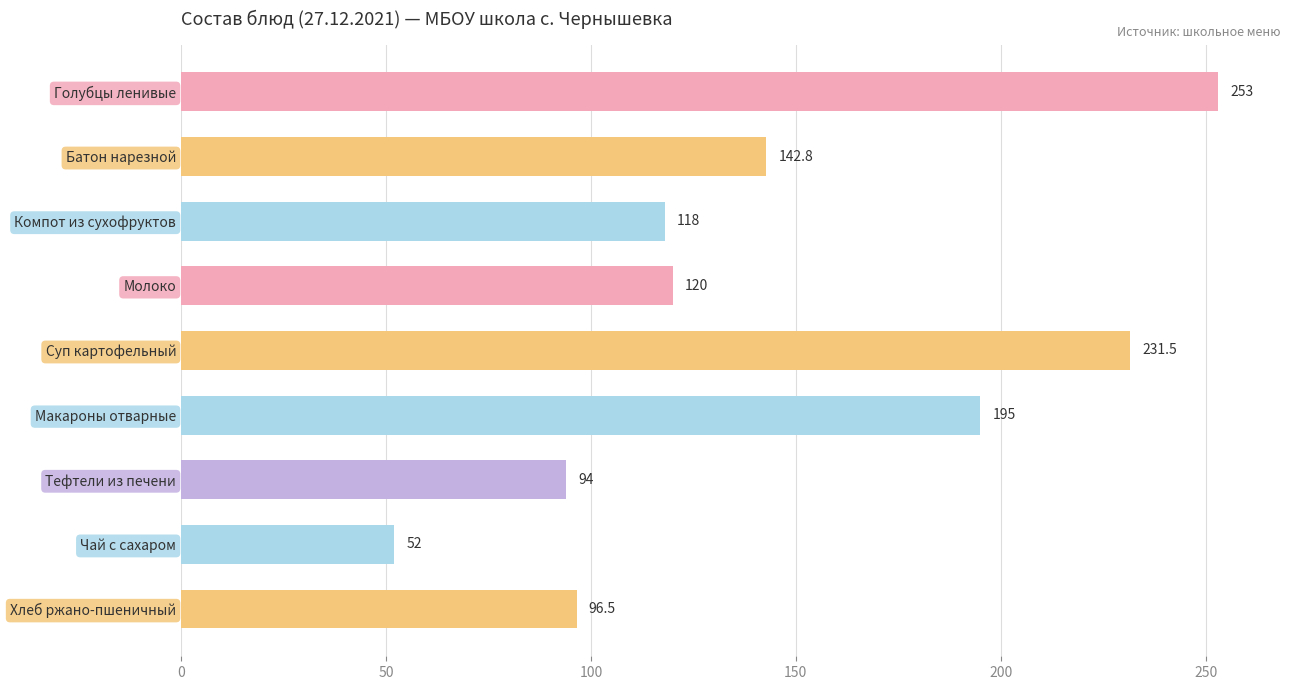

Reading top to bottom, what are all the values shown in this chart?

Голубцы ленивые=253.0	Батон нарезной=142.8	Компот из сухофруктов=118.0	Молоко=120.0	Суп картофельный=231.5	Макароны отварные=195.0	Тефтели из печени=94.0	Чай с сахаром=52.0	Хлеб ржано-пшеничный=96.5